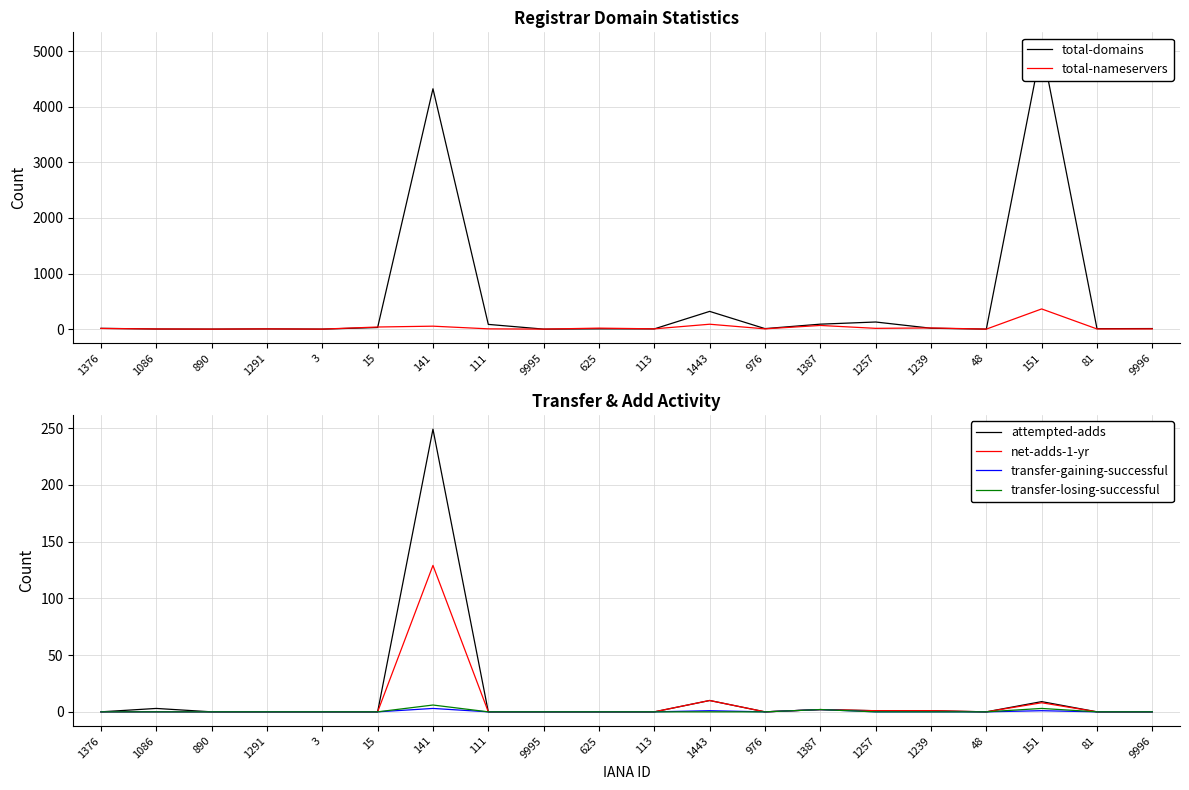

The value of total-nameservers at 1086 is 3. True or false?

True